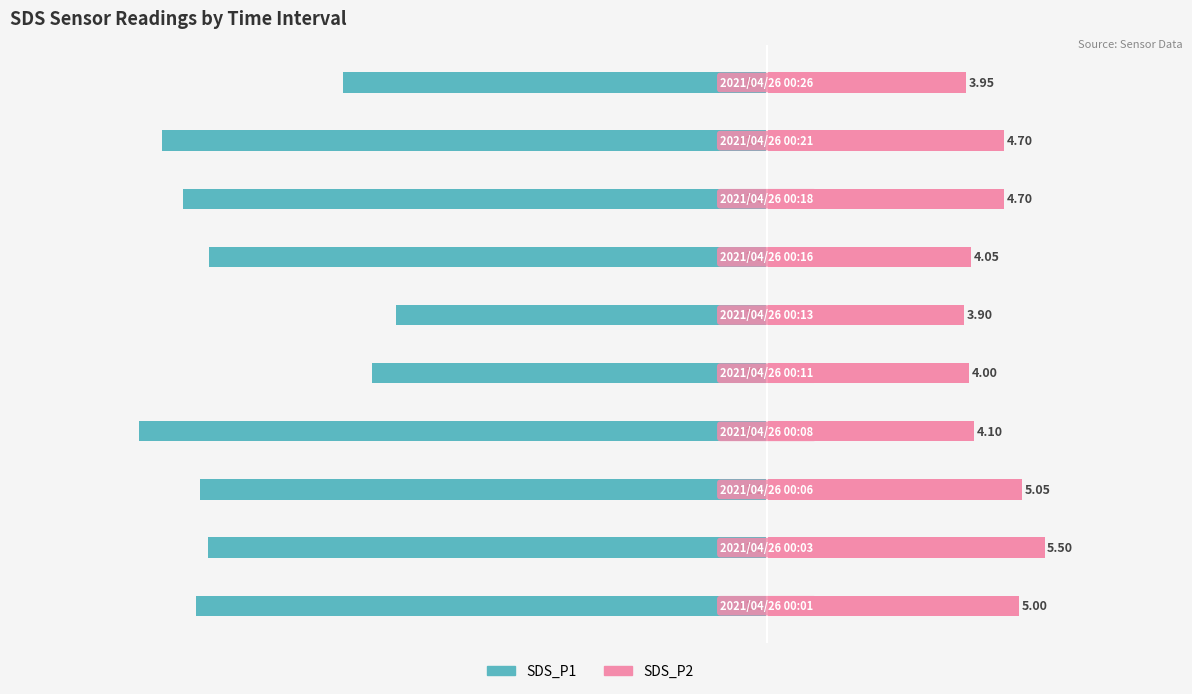

What is the minimum value for SDS_P2?

3.9